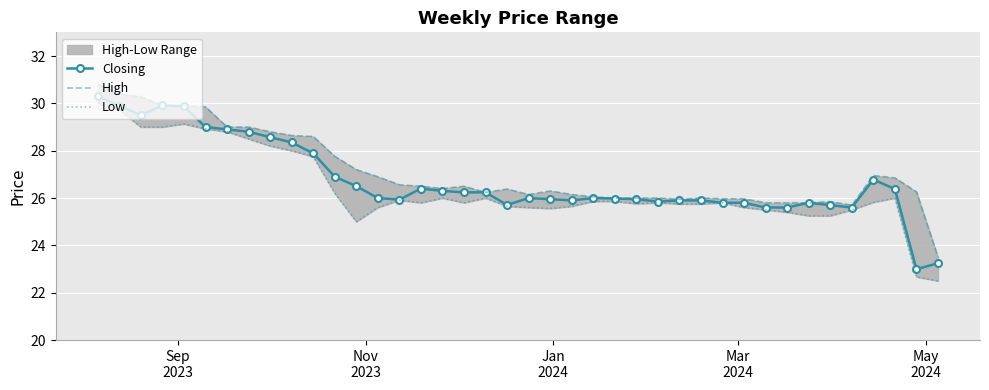

True or false: High and Low cross at least once.

False